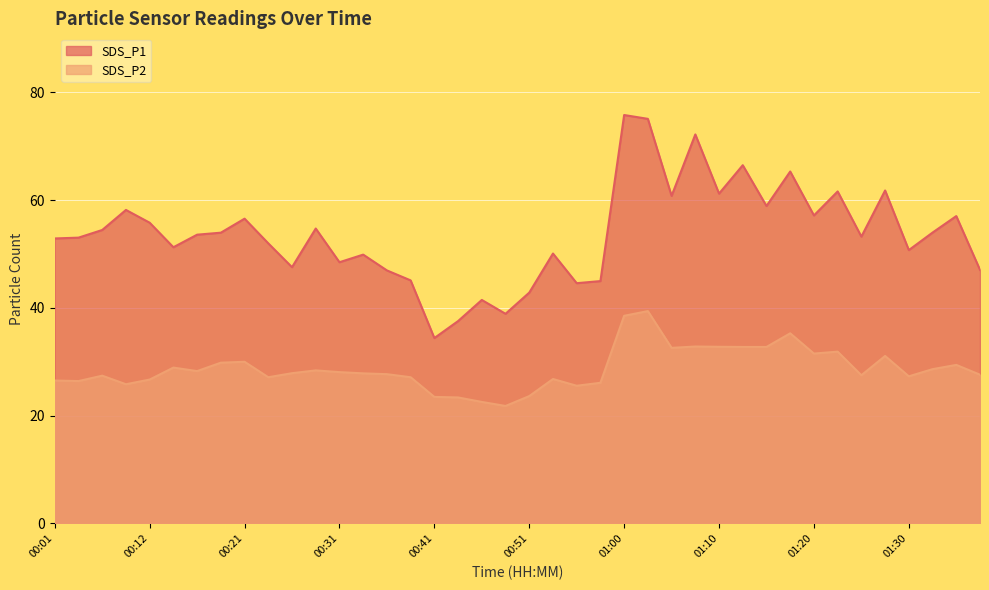

True or false: SDS_P1 and SDS_P2 intersect in this chart.

False